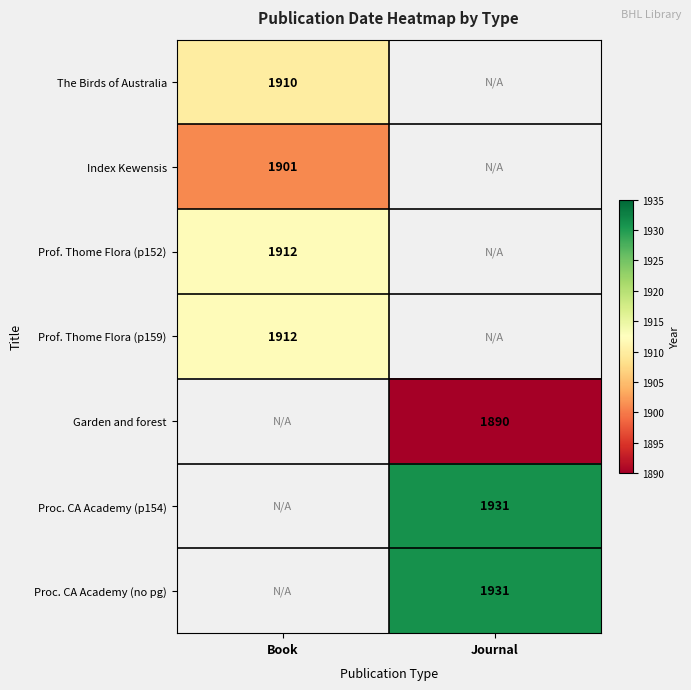

The Prof. Thome Flora (p152) series shows 1912 at Book. True or false?

True